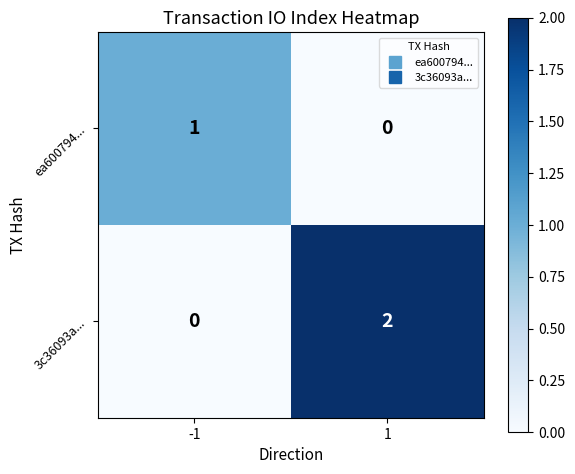

Reading left to right, what are all the values shown in this chart?

ea600794...: -1=1	1=0
3c36093a...: -1=0	1=2